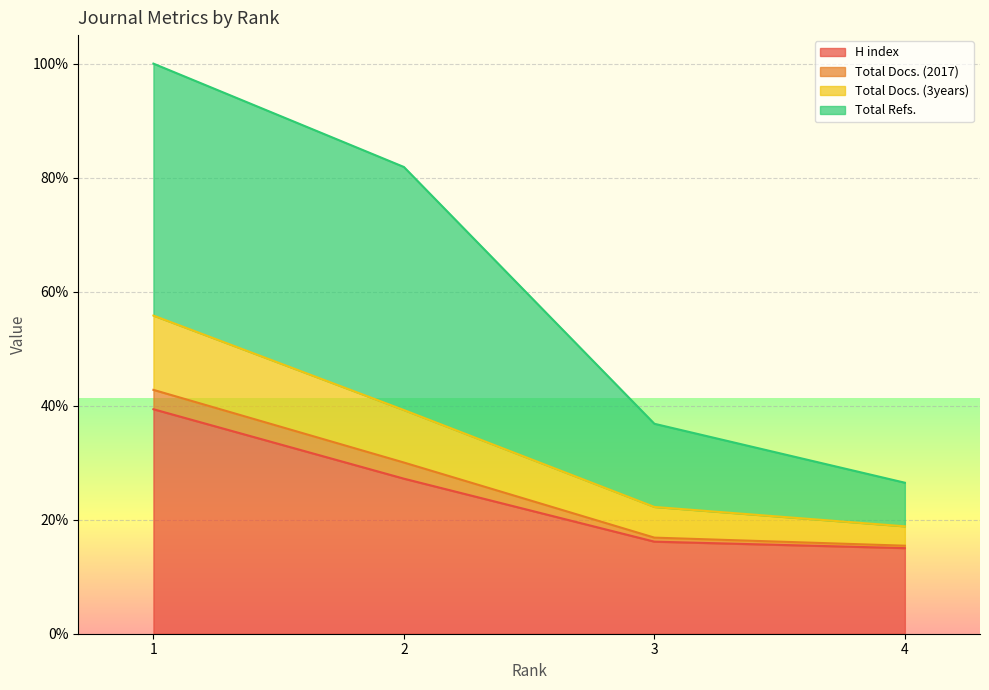

Which has a higher value, 1 or 3?

1